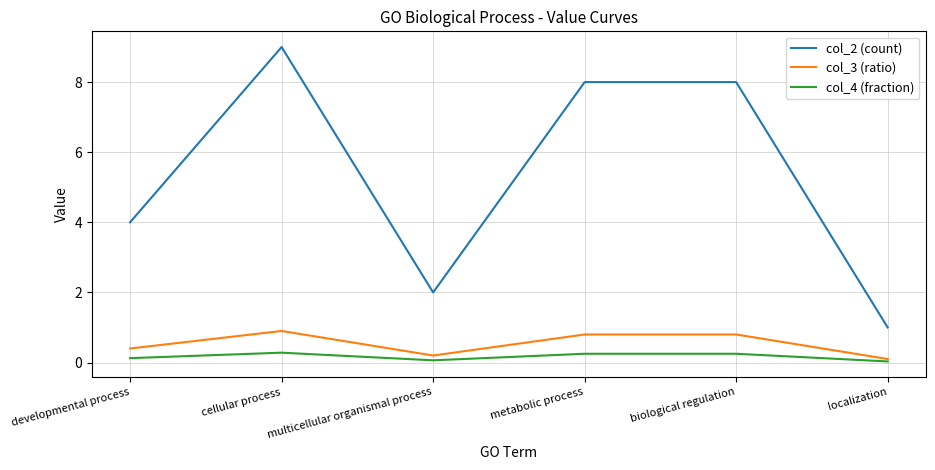

Between cellular process and metabolic process, which series saw the biggest shift?

col_2 (count)